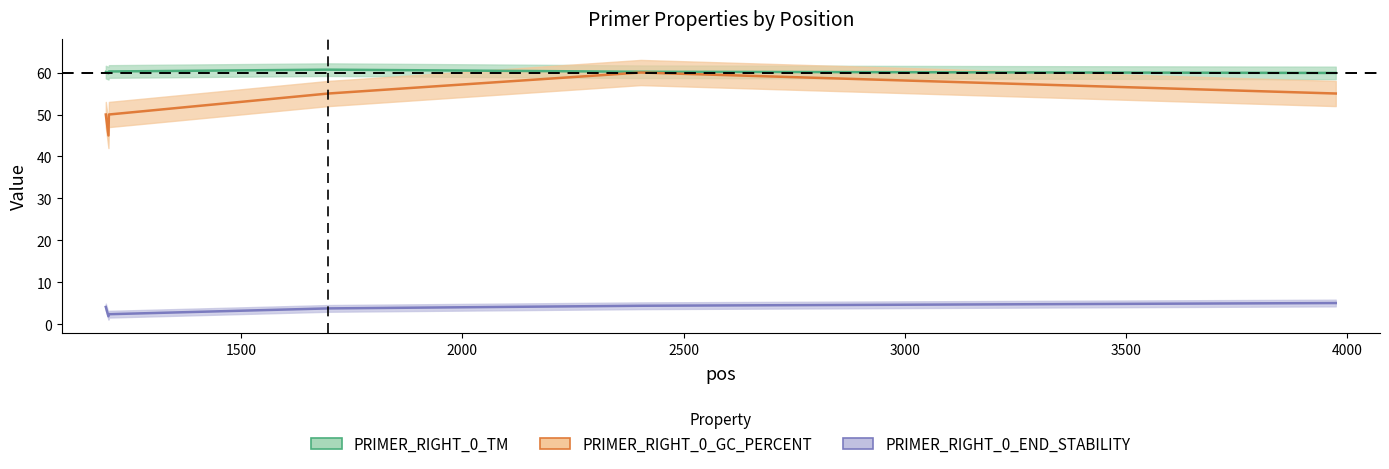

Where is the first local maximum for PRIMER_RIGHT_0_TM?

1697